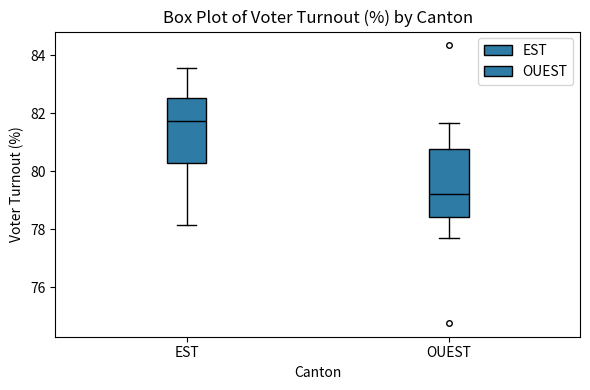

Reading left to right, transcribe this box plot: for each box, give where its median line is, the range the box spans, and where its two whiskers end, as read against the y-axis. The values are not printed on the chart, so give them approximately, as read against the axis.

EST: median 81.8, box 80.2 to 82.6, whiskers 78.2 to 83.6
OUEST: median 79.2, box 78.4 to 80.8, whiskers 77.6 to 81.6